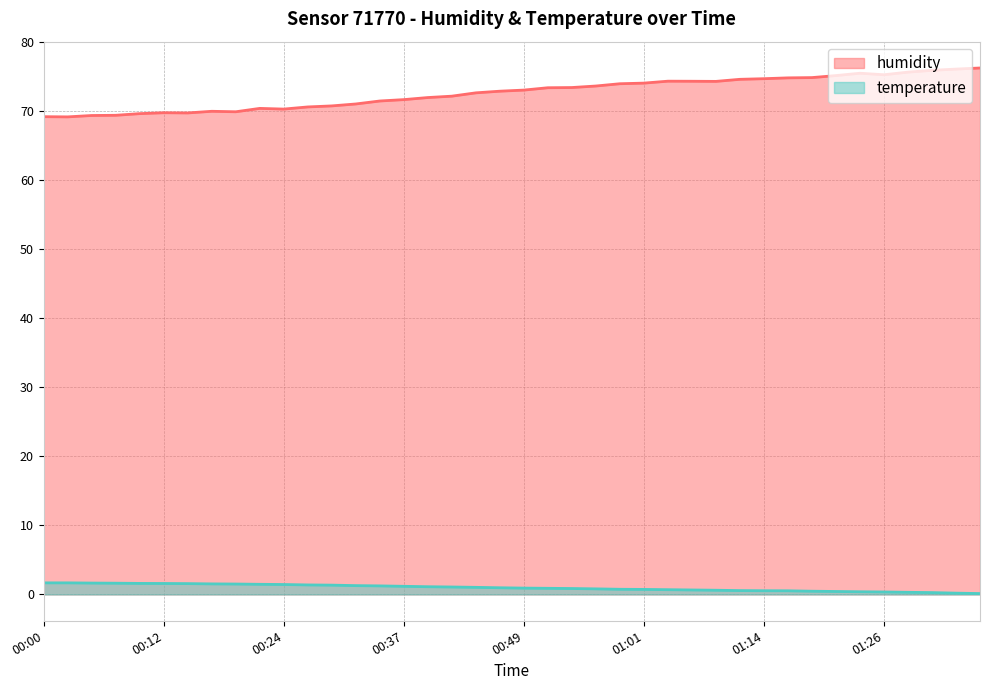

At which label is temperature closest to 0?

01:42